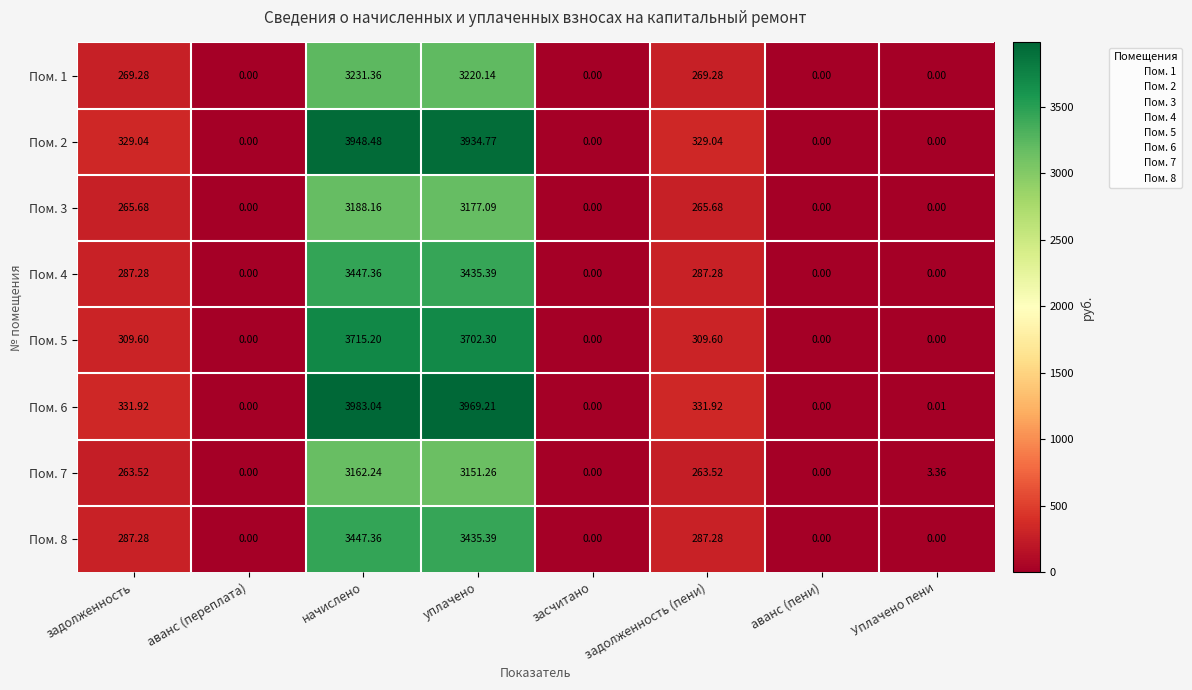

How many values in the Пом. 5 series are below 309?

4